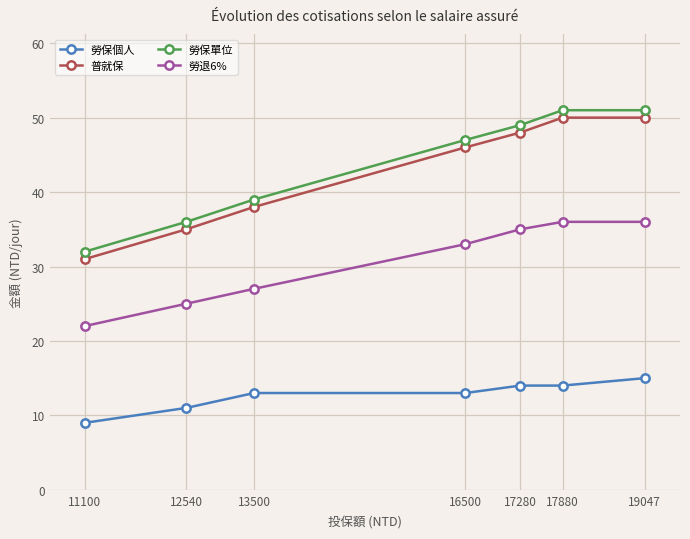

What is the minimum value shown in the chart?

9